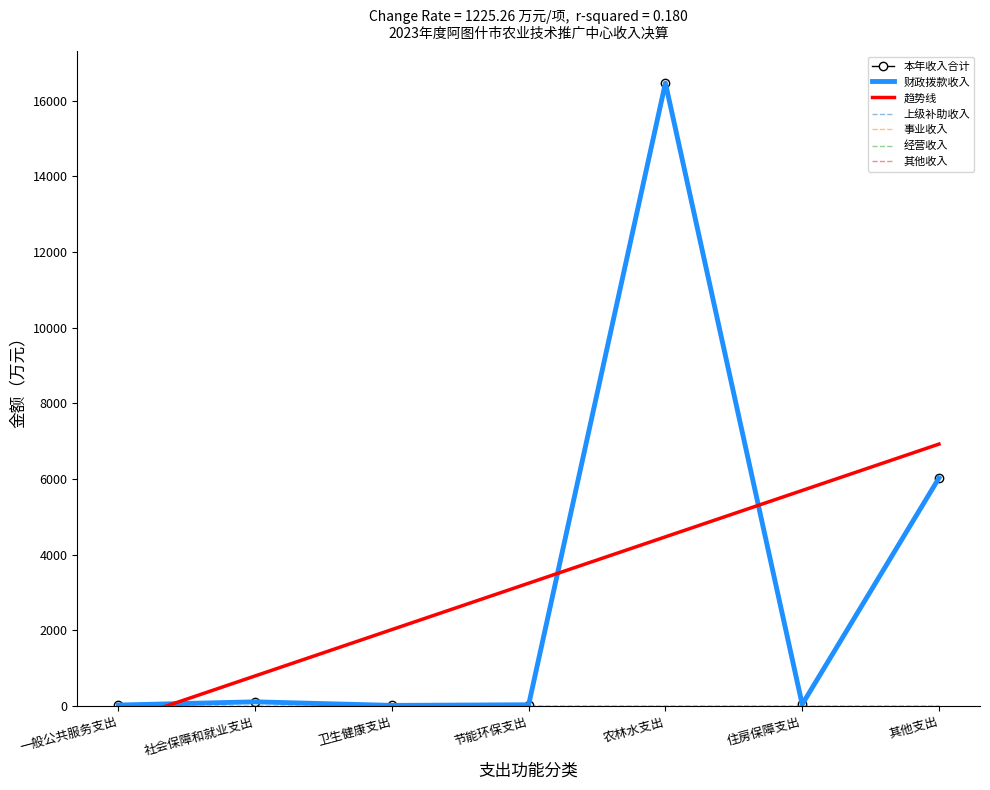

What is the label of the 2nd point from the left?

社会保障和就业支出